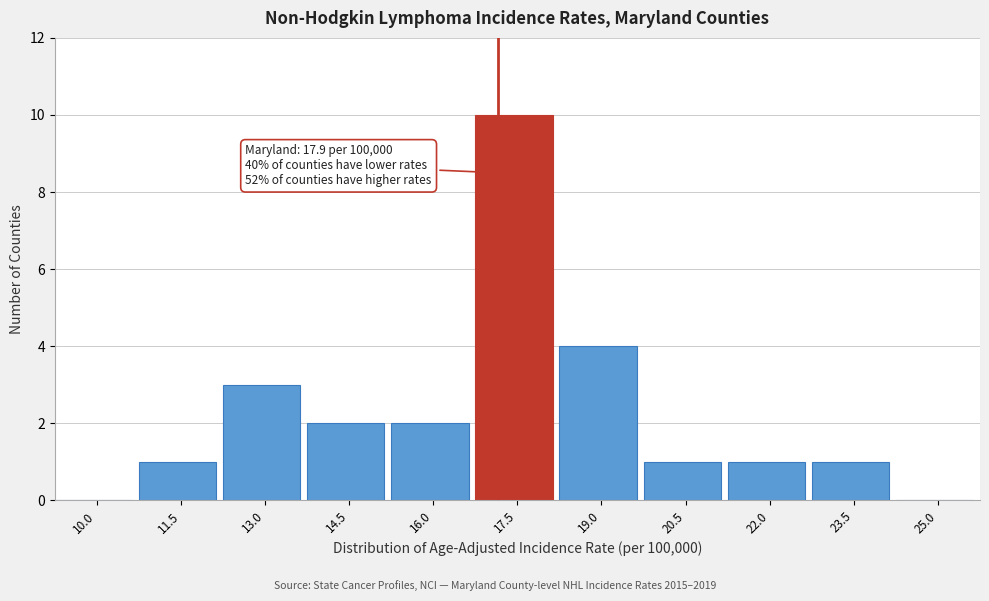

Reading left to right, extract all data points from this chart.

10.0=0	11.5=1	13.0=3	14.5=2	16.0=2	17.5=10	19.0=4	20.5=1	22.0=1	23.5=1	25.0=0